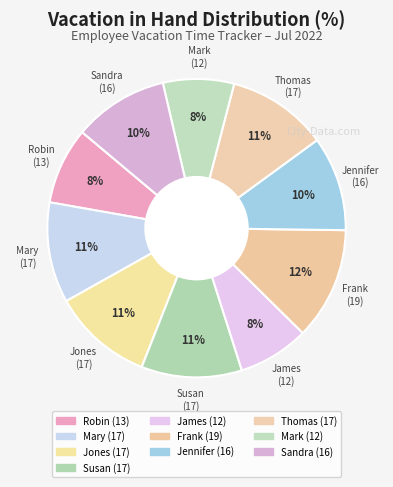

Count the number of slices in the pie.

10